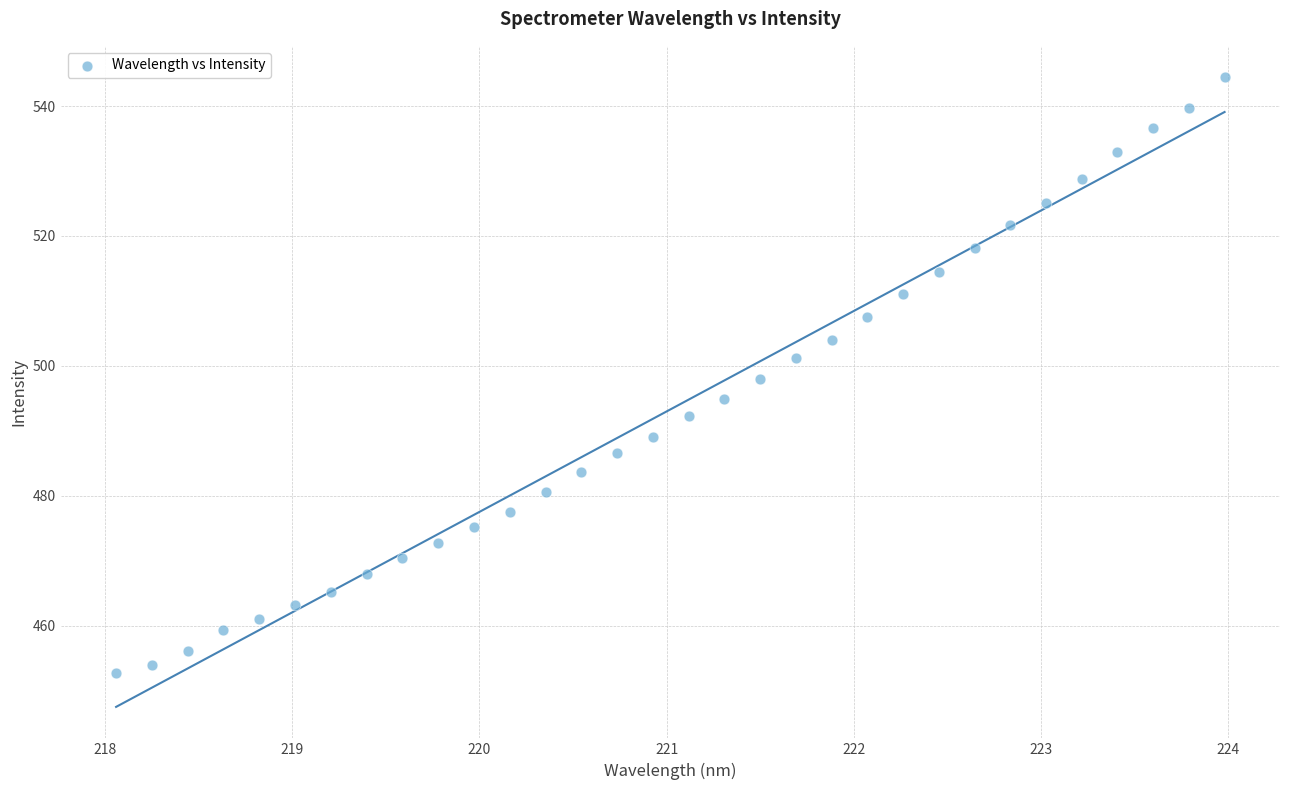

What is the range of X values (max minus min)?

5.9